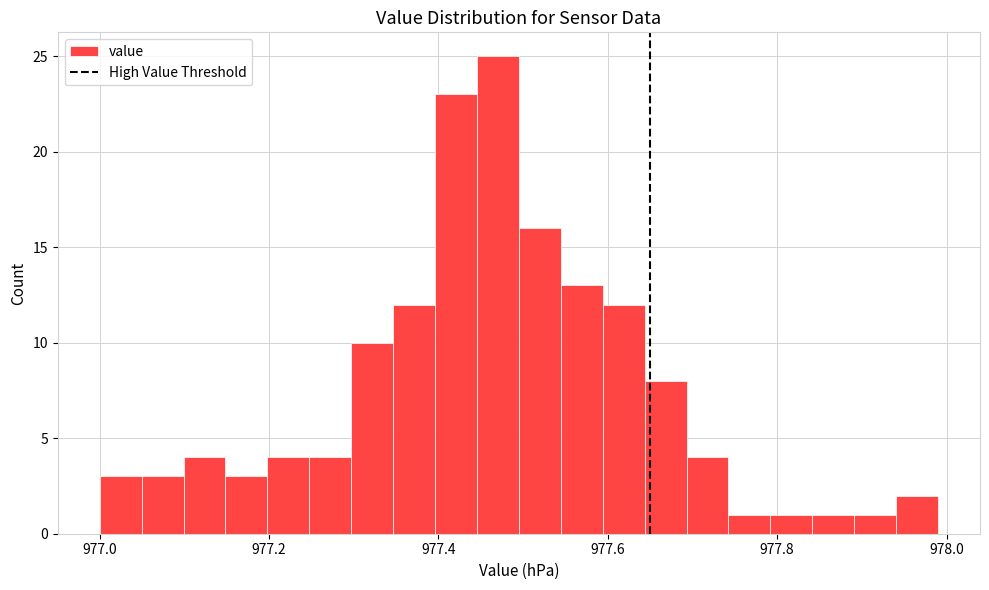

Read against the x-axis, roughly where is the centre of the tallest bar?

977.48